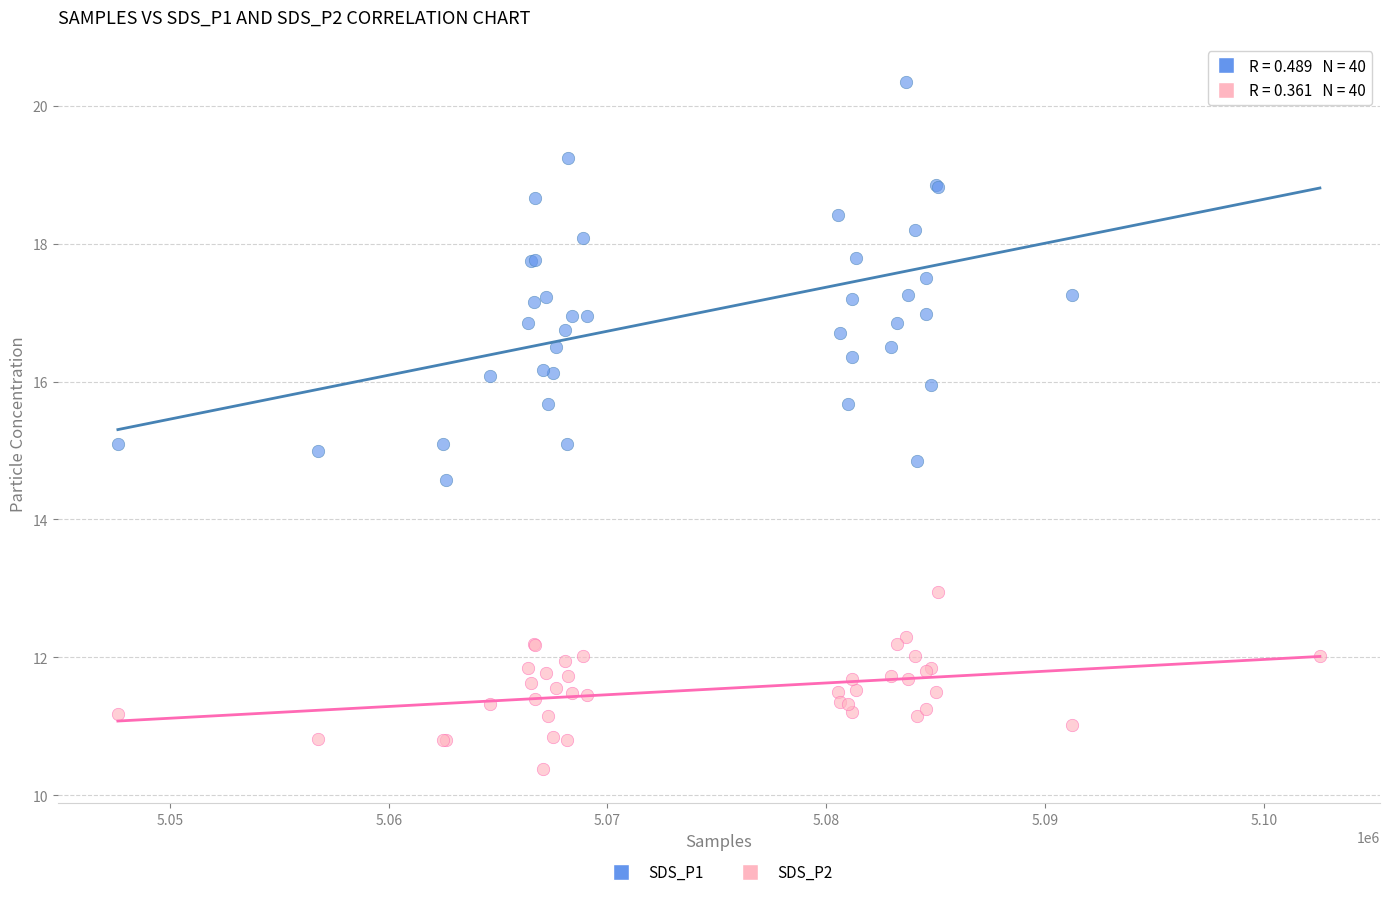

What are all the series names shown in the legend?

SDS_P1, SDS_P2